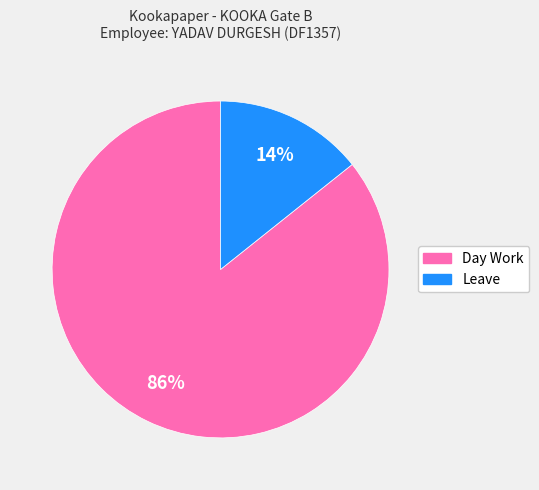

To the nearest percent, what is the average slice percentage?

50%